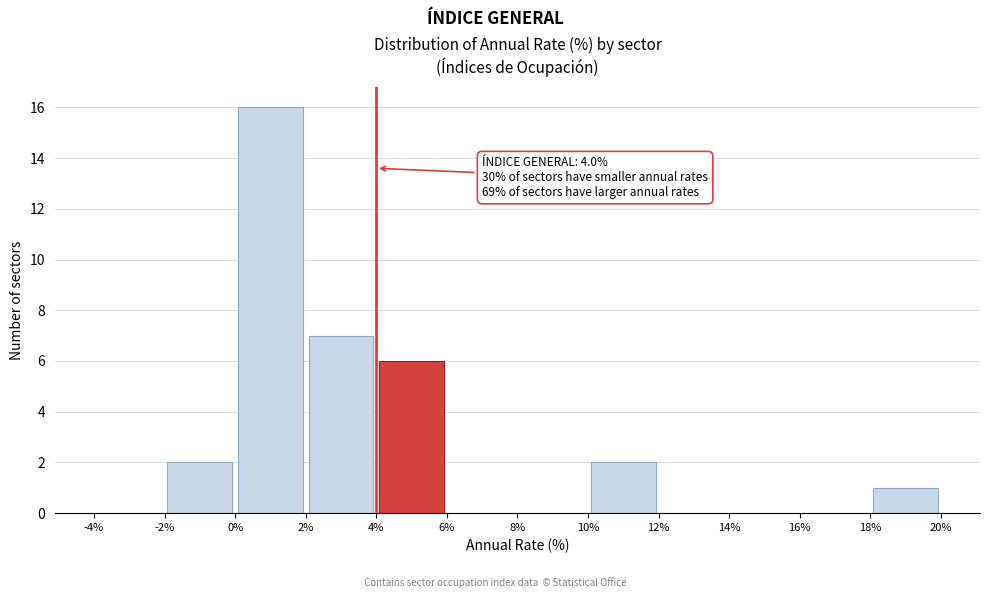

Which range on the x-axis has the tallest bar?

0% to 2%